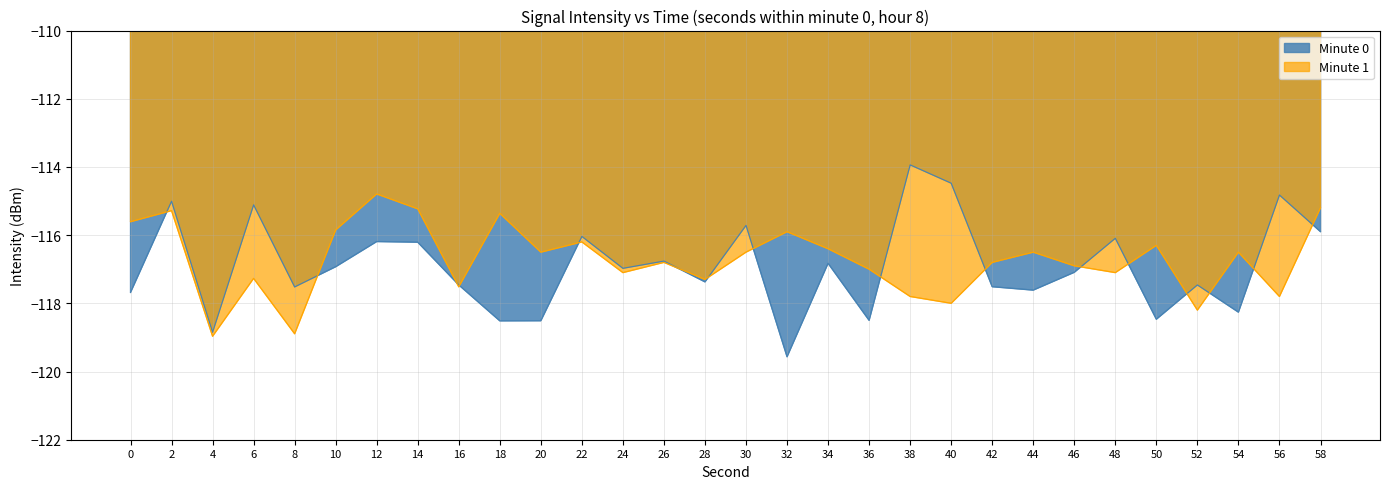

Rank the series at 22 from lowest to highest value.

Minute 1, Minute 0